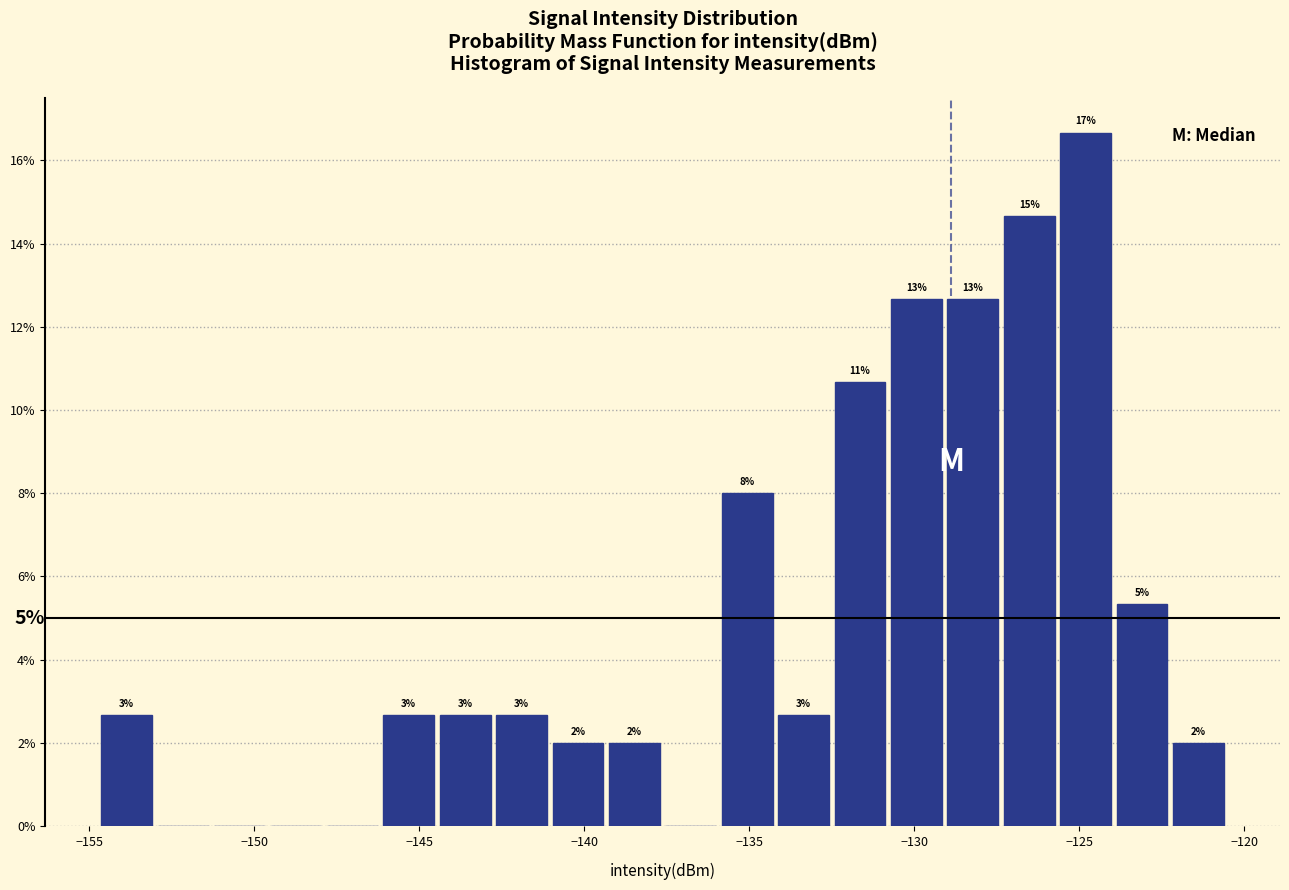

Read against the x-axis, roughly where is the centre of the tallest bar?

-125.0